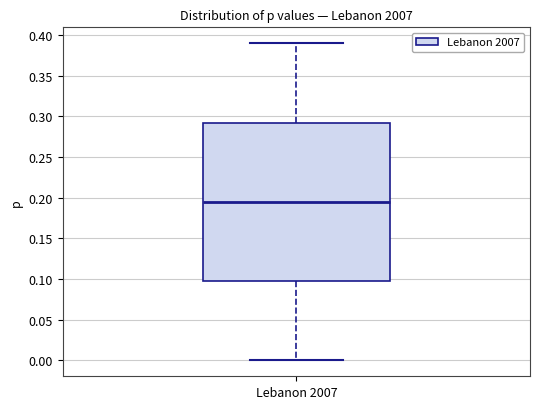

Transcribe this box plot: give where the median line is, the range the box spans, and where the two whiskers end, as read against the y-axis. The values are not printed on the chart, so give them approximately, as read against the axis.

median 0.195, box 0.100 to 0.295, whiskers 0.000 to 0.390